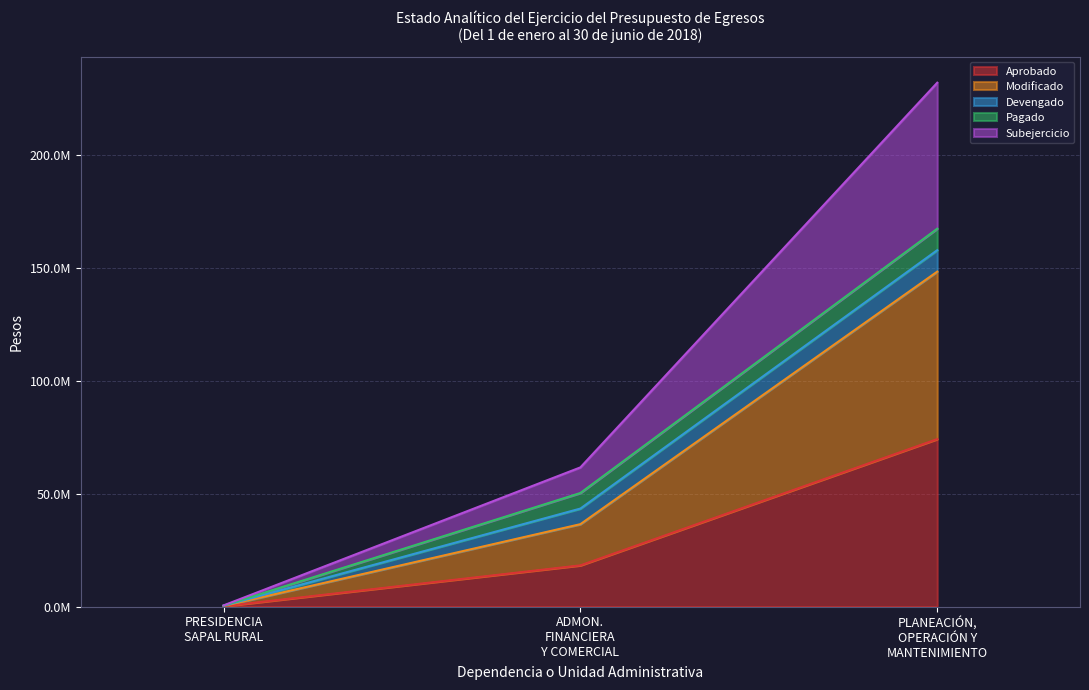

What is the value of the Subejercicio point at the 2nd from the left?

61608276.5